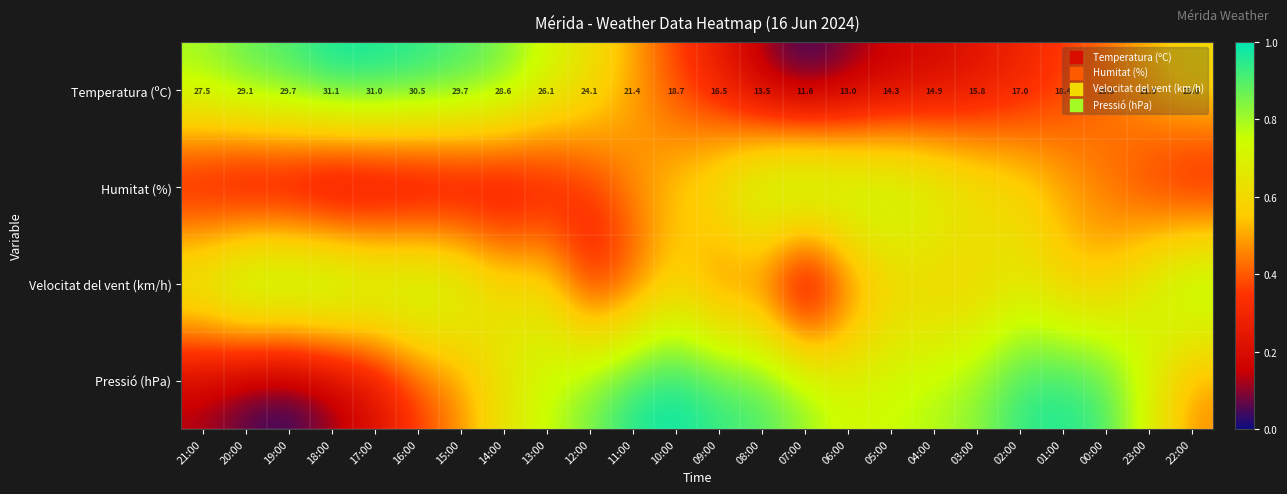

Rank the series at 21:00 from highest to lowest value.

Velocitat del vent (km/h), Temperatura (ºC), Humitat (%), Pressió (hPa)